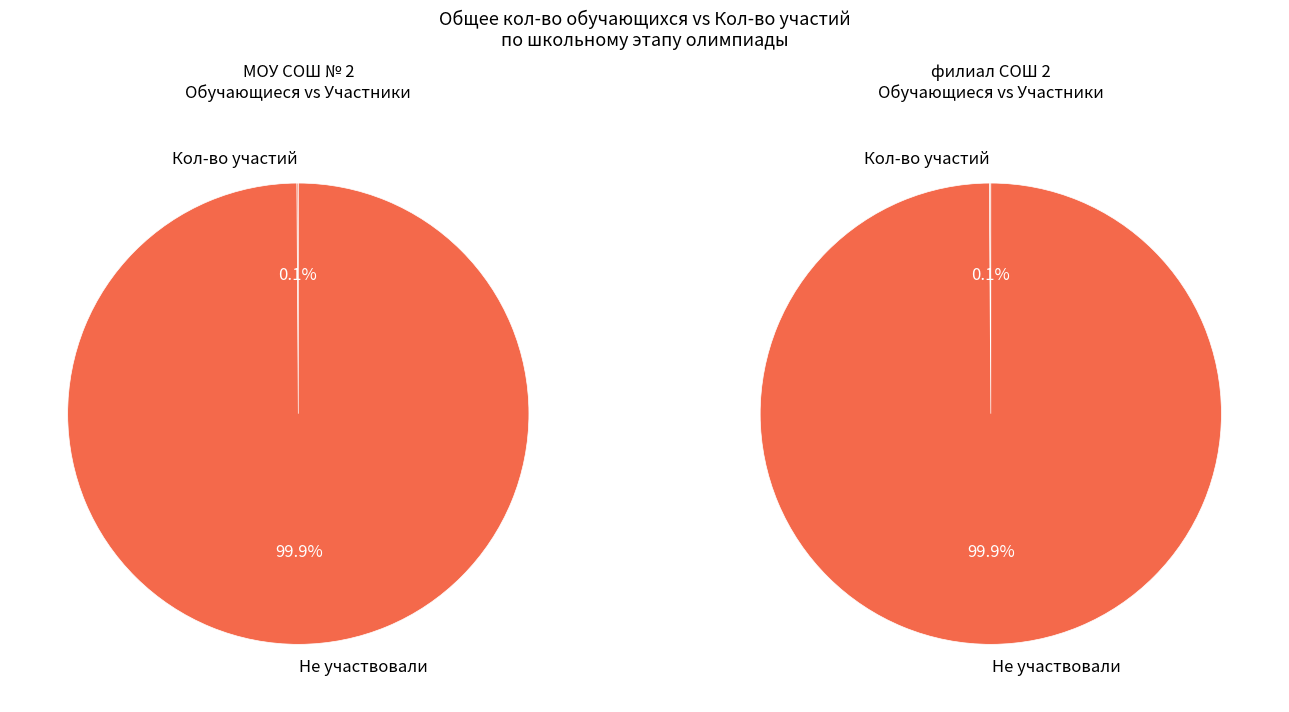

Do МОУ СОШ № 2 and филиал СОШ 2 together represent more than half of the pie?

Yes